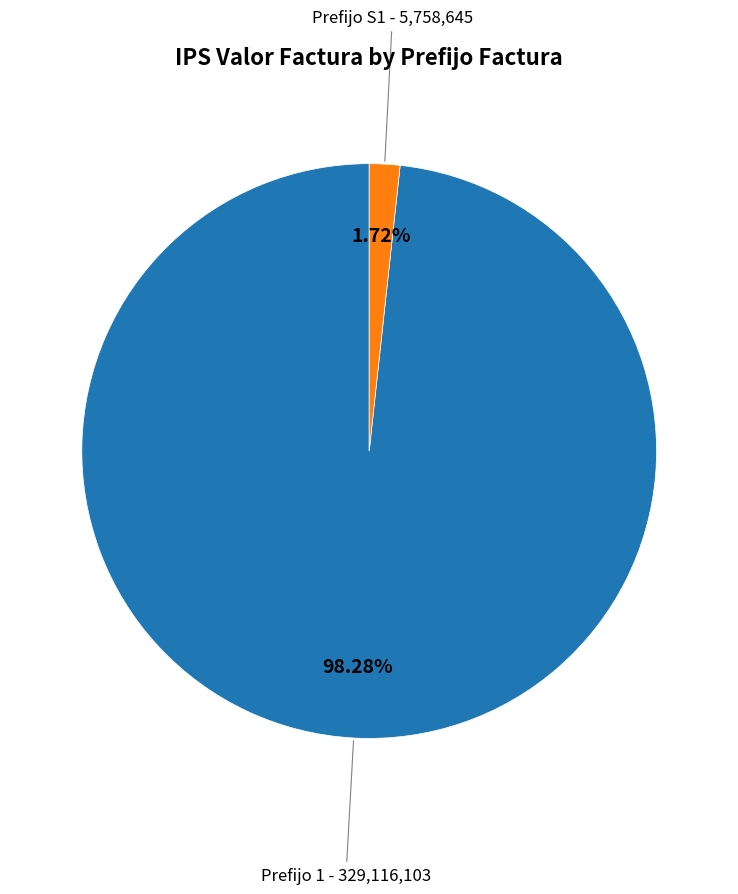

Is there a majority slice in this chart?

Yes